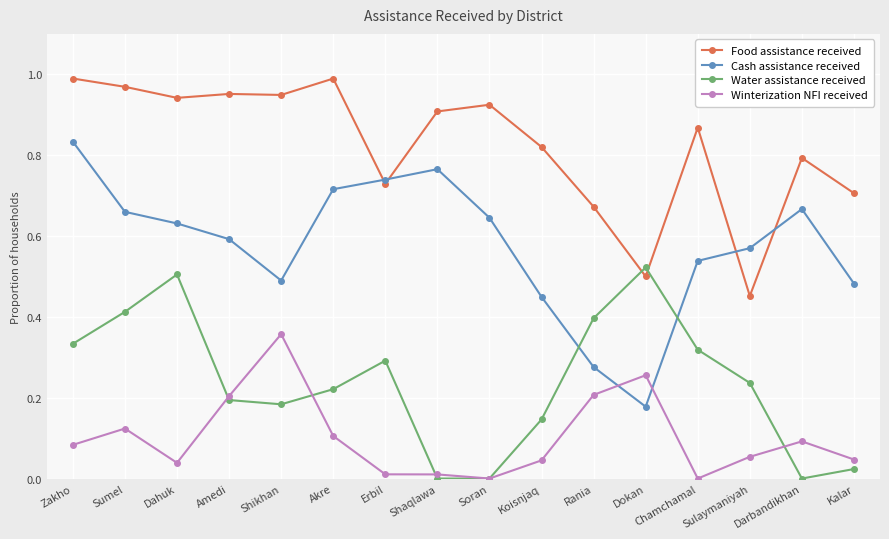

Which series has the largest range (max minus min)?

Cash assistance received